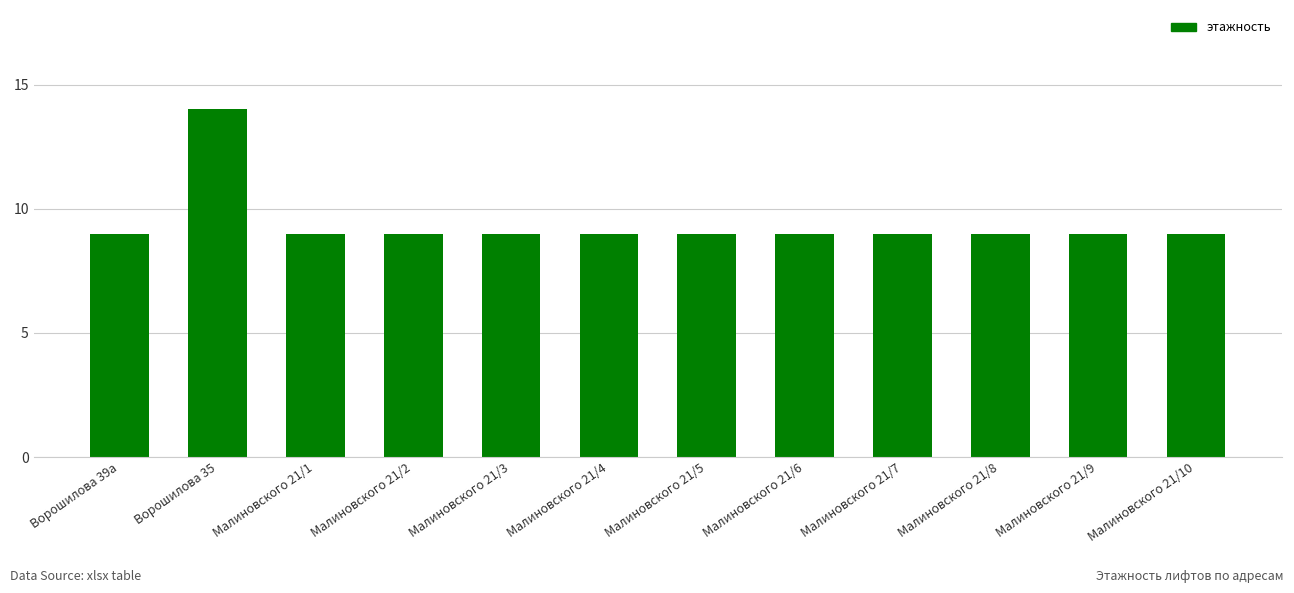

How many bars are there in total?

12